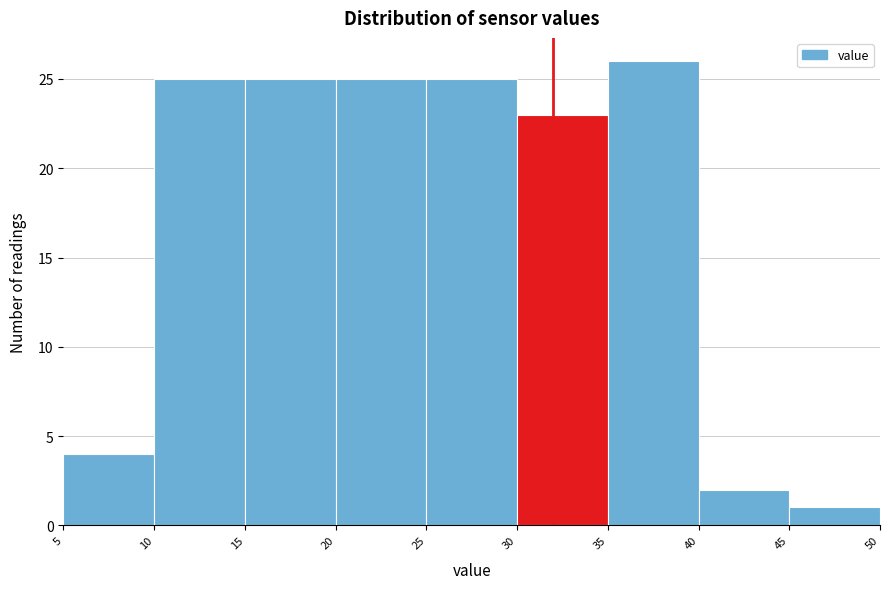

How tall is the bar that spans 45 to 50 on the x-axis? The values are not printed on the chart, so give them approximately, as read against the axis.

1